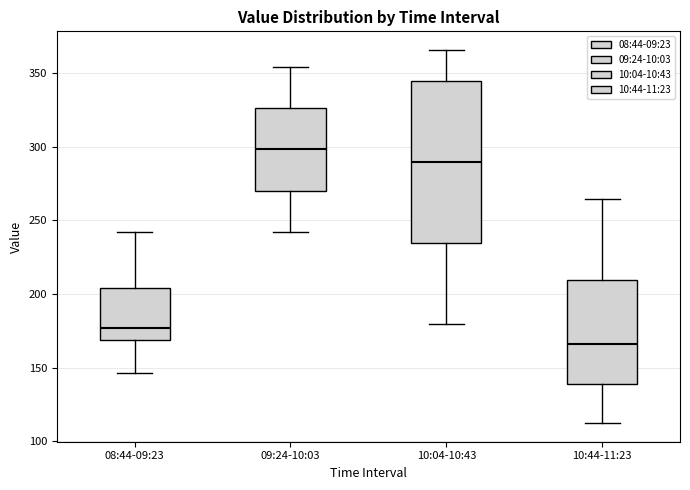

Which box has the highest median line?

09:24-10:03